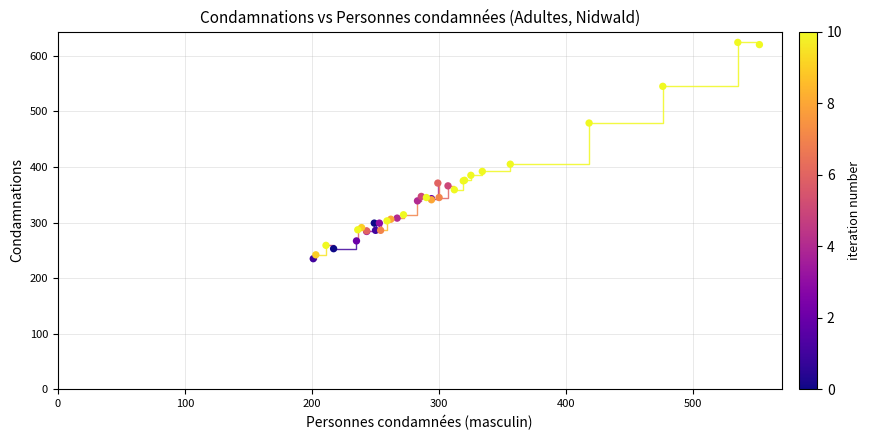

What Y value in the scatter plot is closest to 429?

405